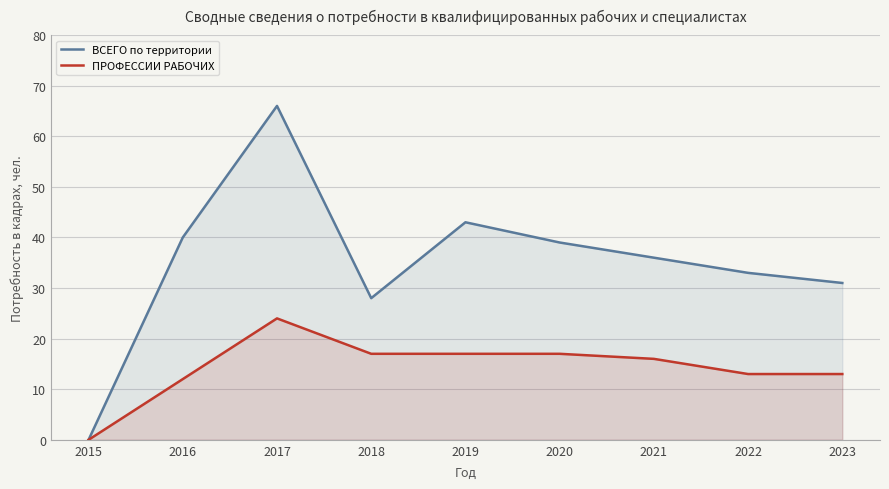

At which category does ВСЕГО по территории reach its first local valley?

2018